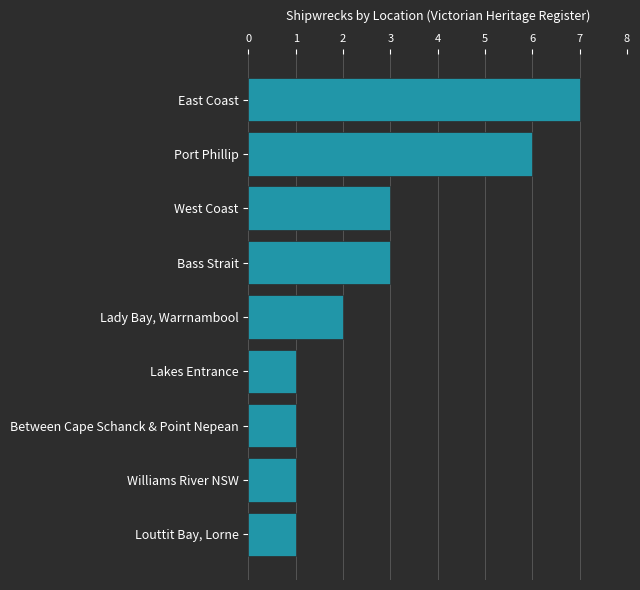

What is the minimum value shown in the chart?

1